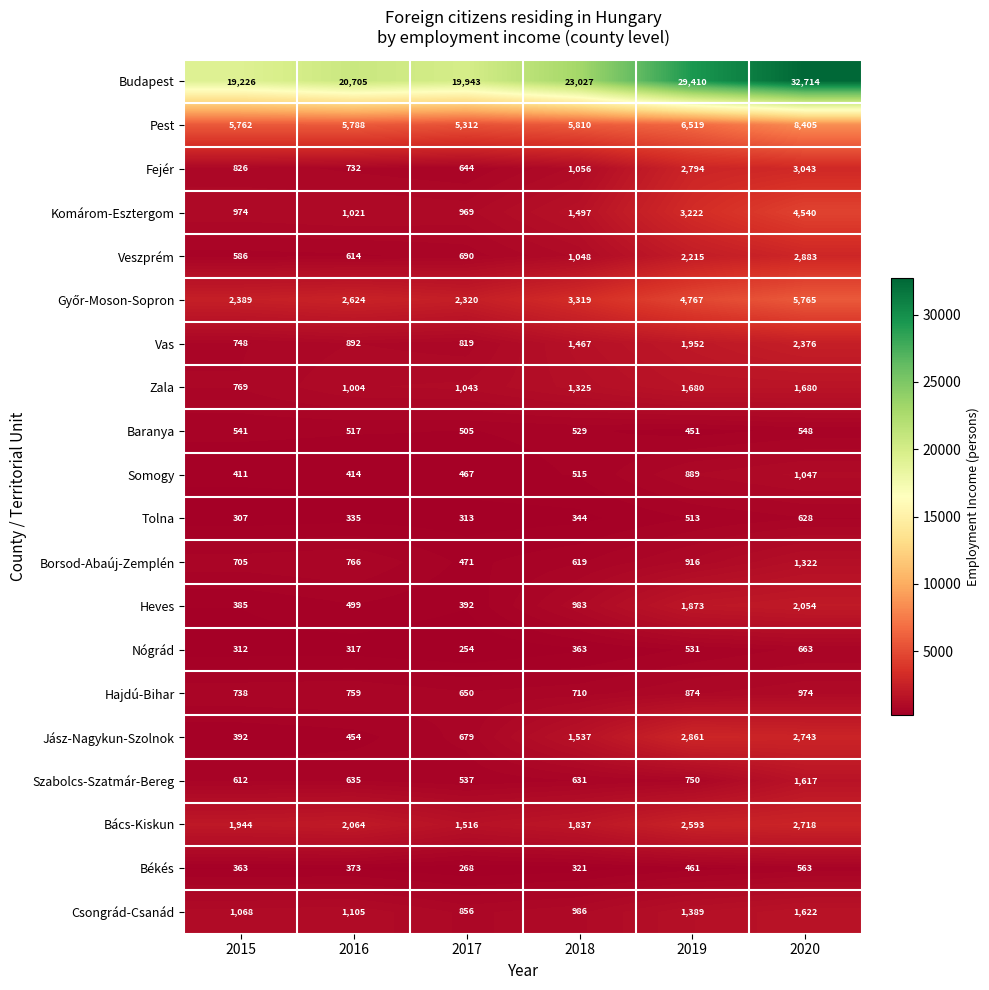

The Heves series shows 3122 at 2020. True or false?

False